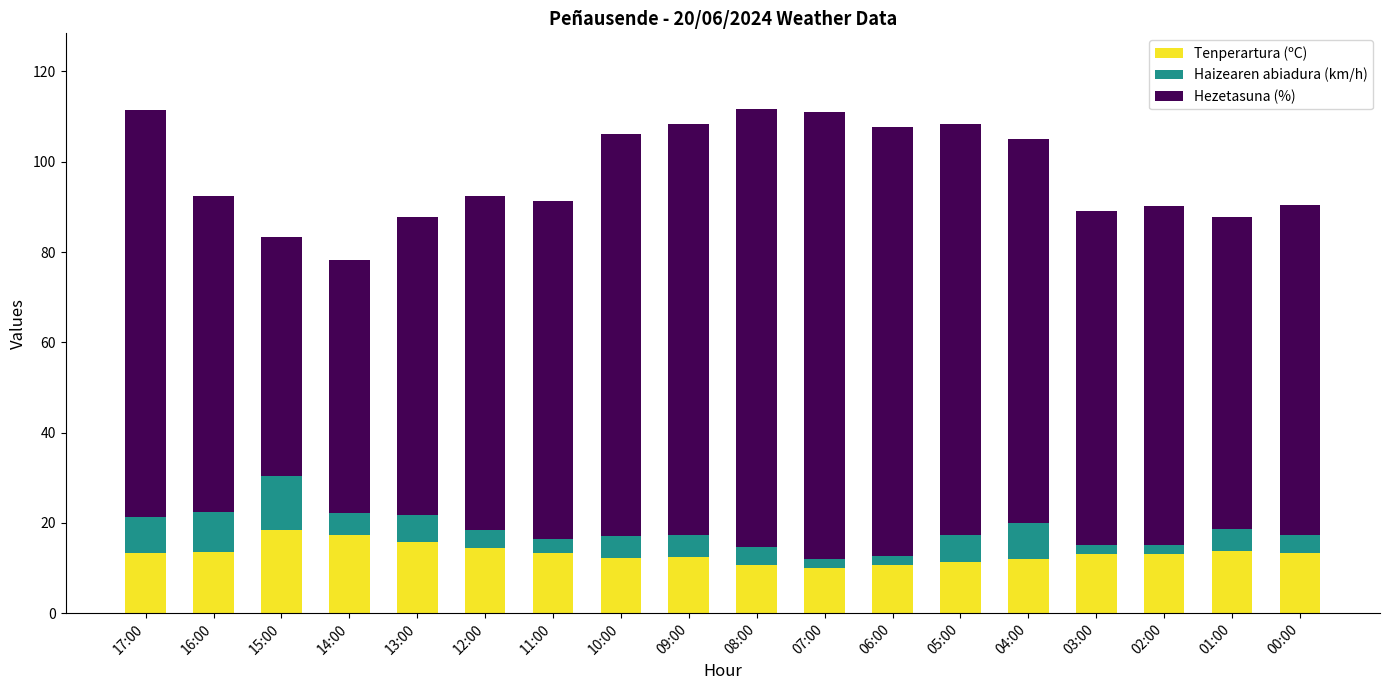

What is the minimum value for Tenperartura (ºC)?

10.1